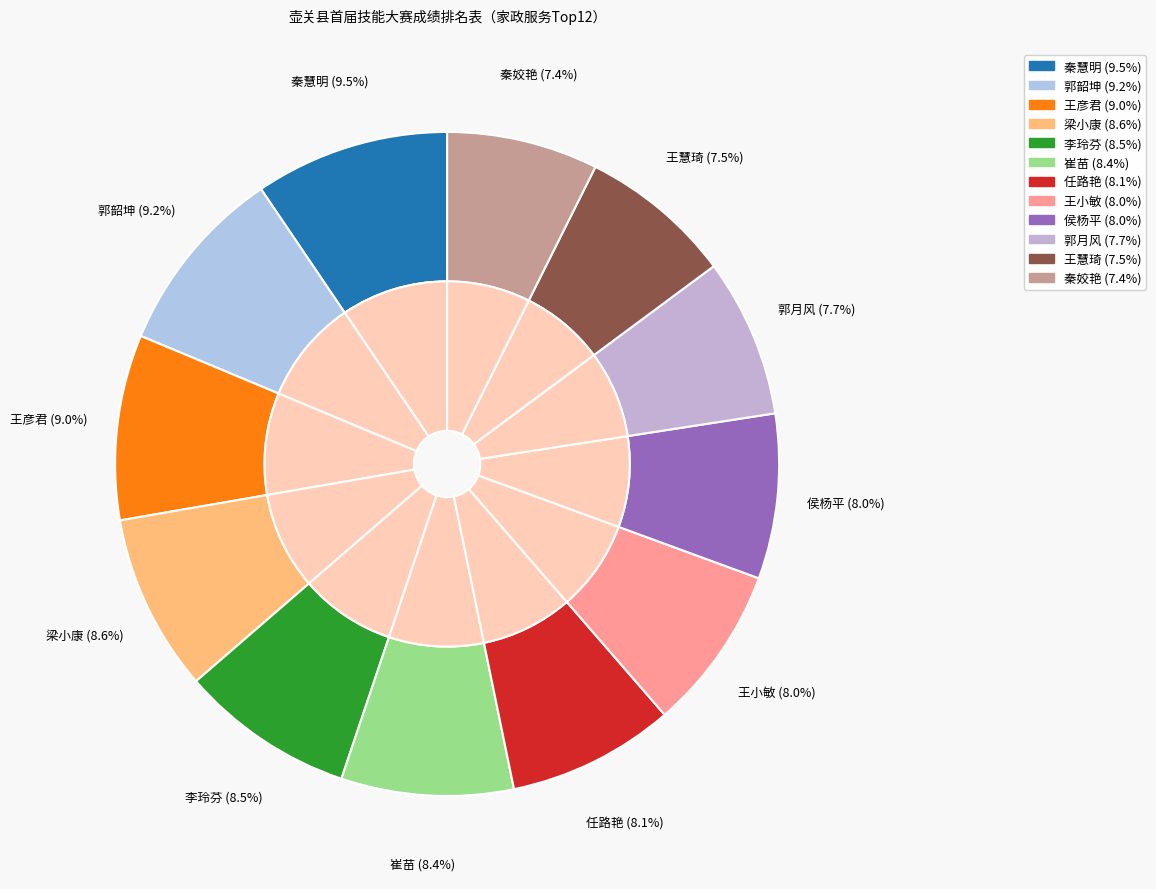

Which has a higher value, 梁小康 or 侯杨平?

梁小康